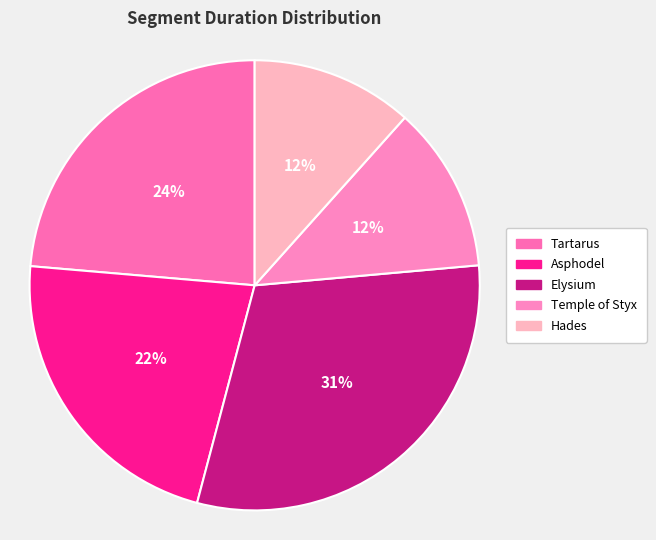

The Temple of Styx slice represents 2% of the pie. True or false?

False